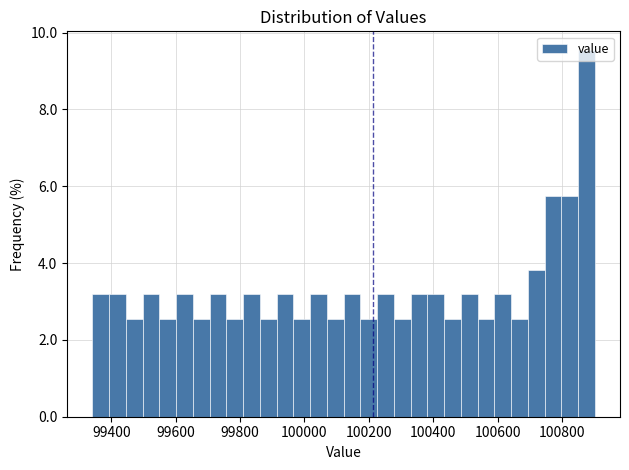

Read against the x-axis, roughly where is the centre of the tallest bar?

100880